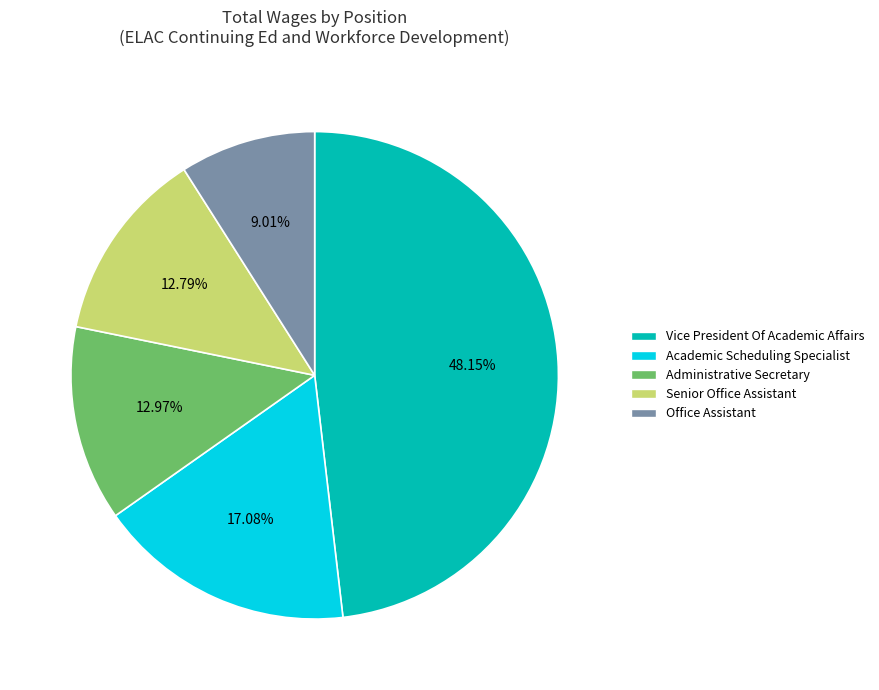

Count the number of slices in the pie.

5